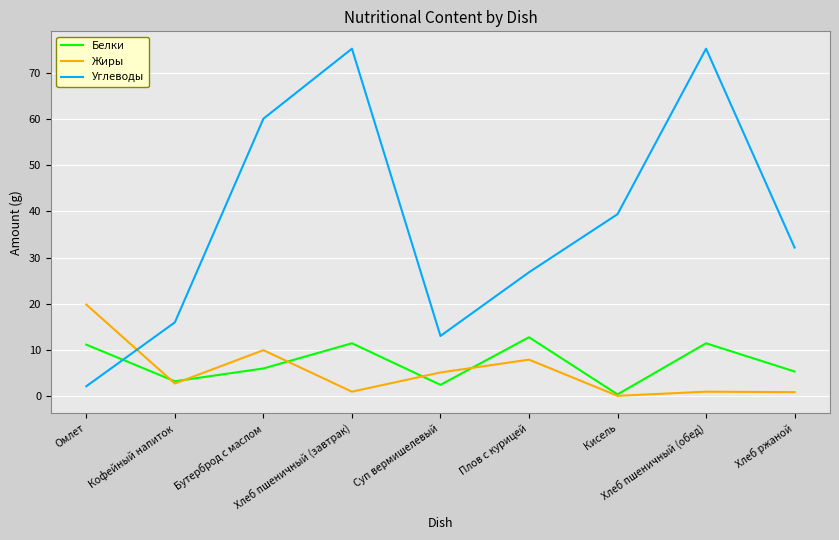

True or false: Углеводы has more than 2 interior local peaks.

False